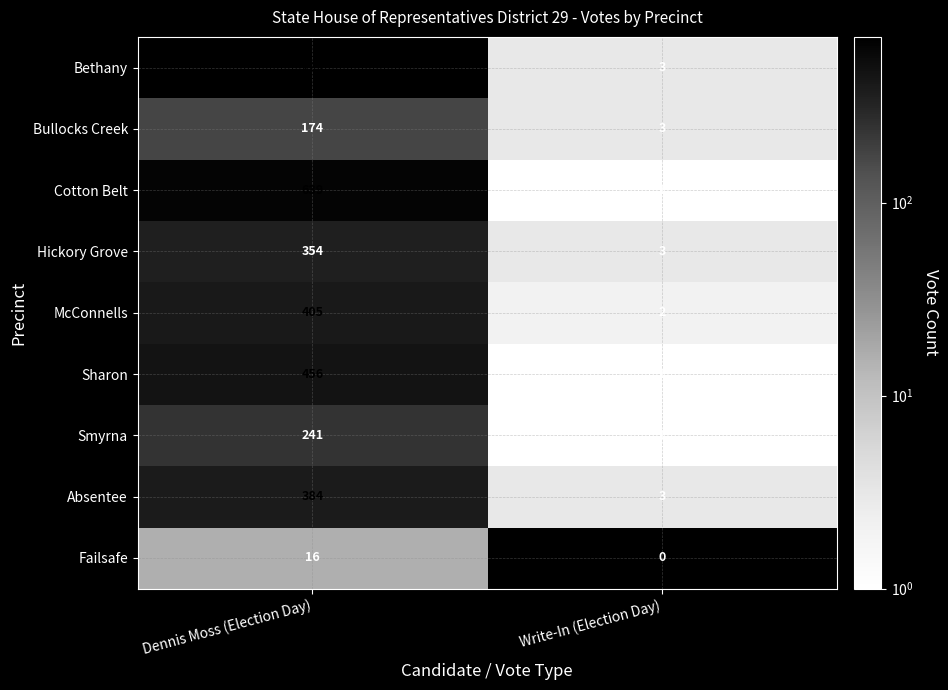

At which label is Bullocks Creek closest to 88?

Write-In (Election Day)